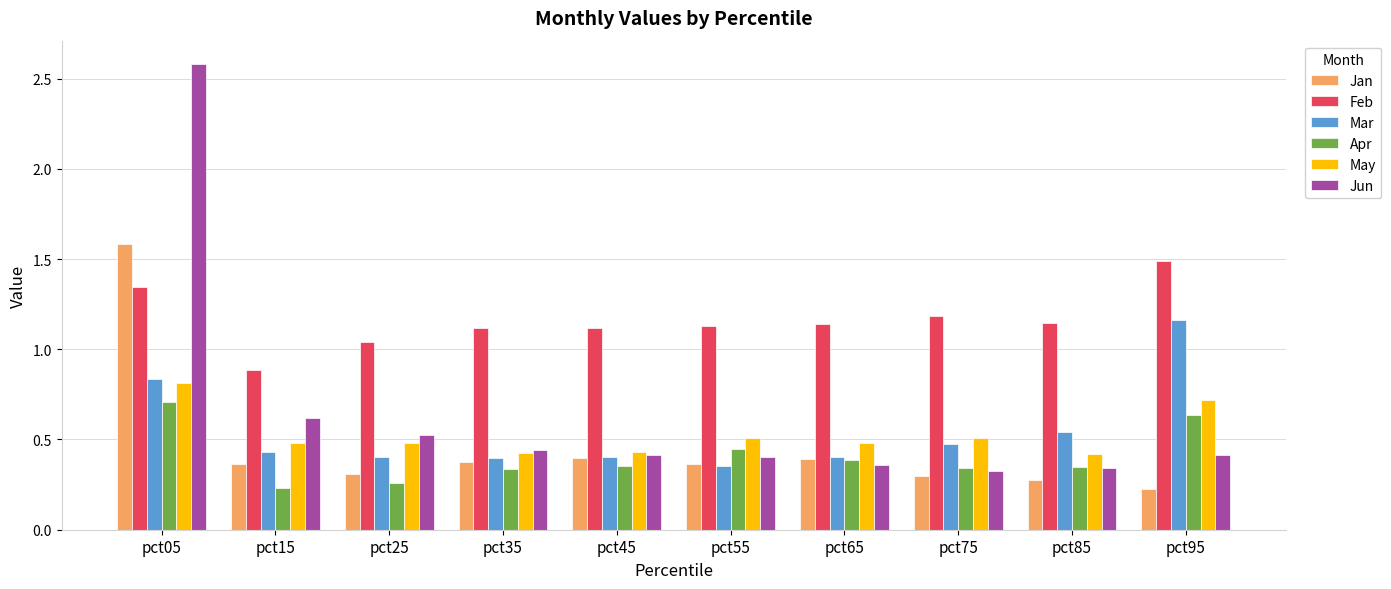

Which category has the lowest value in the Feb series?

pct15